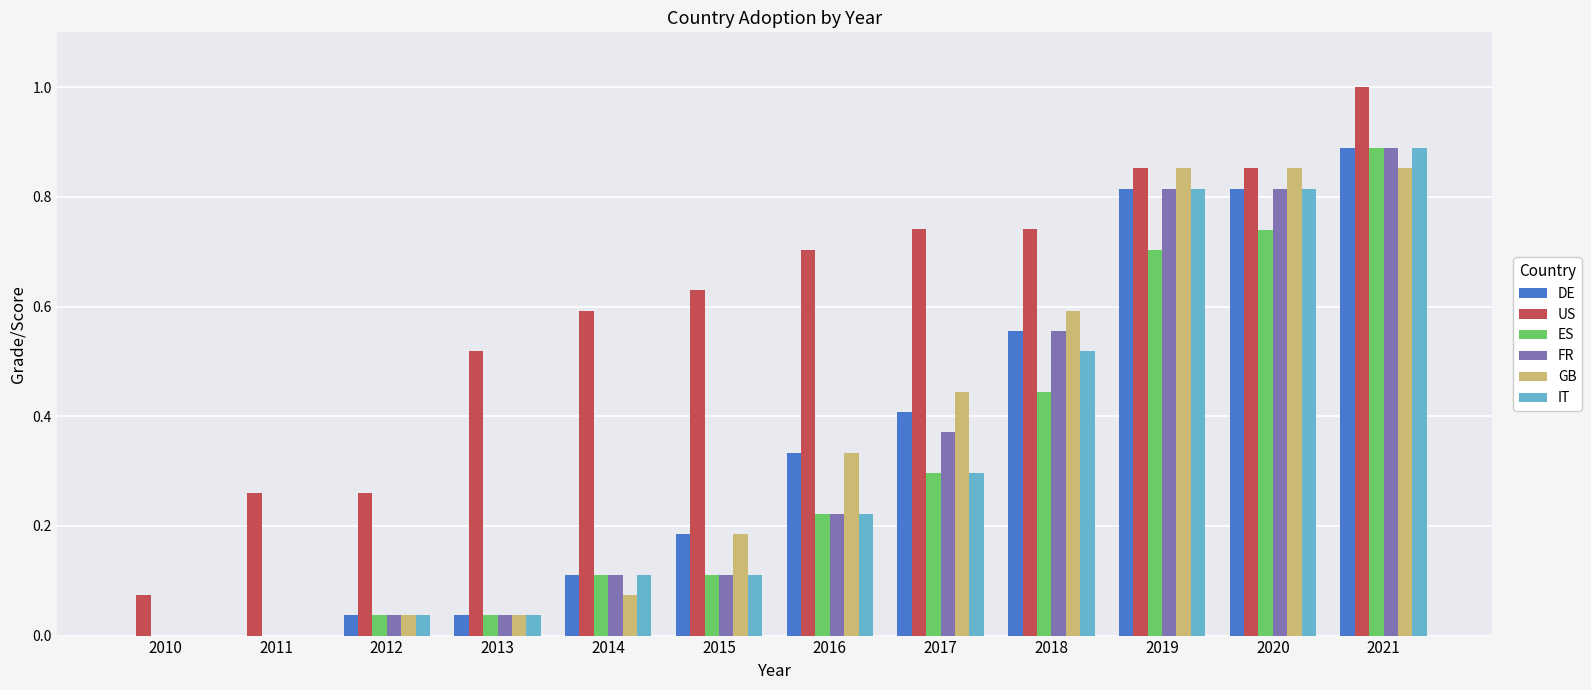

Which series changed the most between 2015 and 2016?

GB